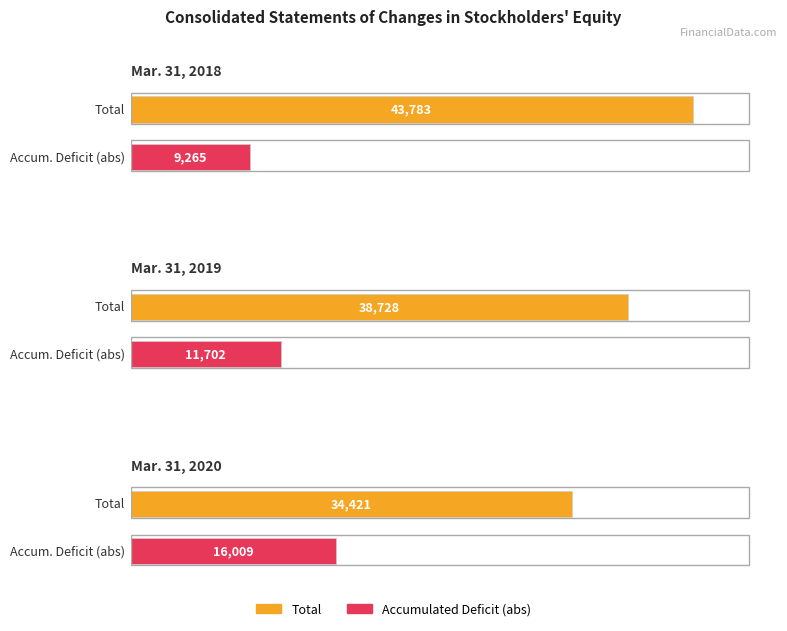

How many data points does each series have?

3